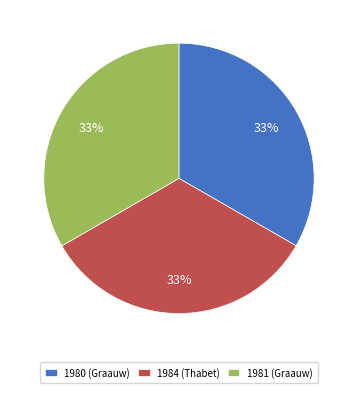

Combined, do 1980 (Graauw) and 1981 (Graauw) account for over 50%?

Yes